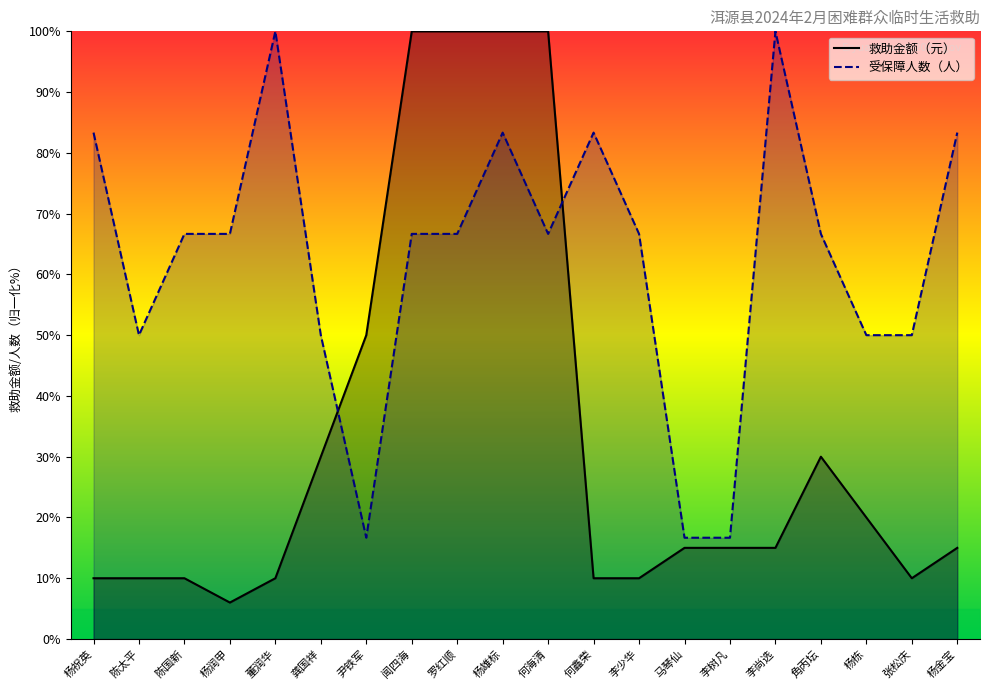

Between 李少华 and 李树凡, which series saw the biggest shift?

受保障人数（人）